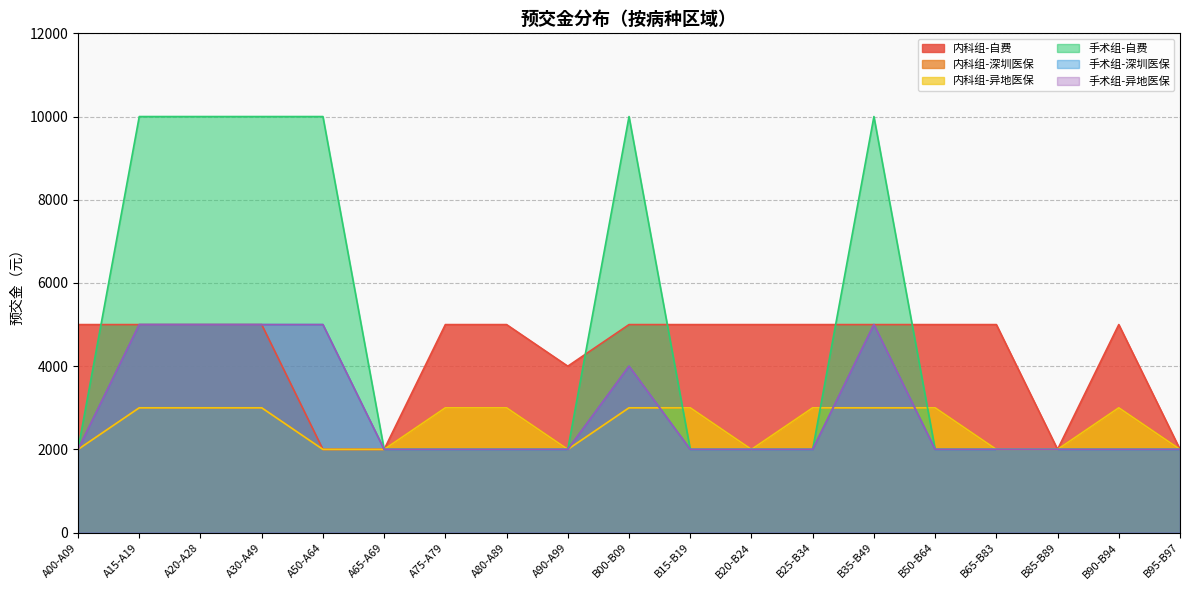

In 手术组-异地医保, how many points are higher than both neighbors (excluding endpoints)?

2